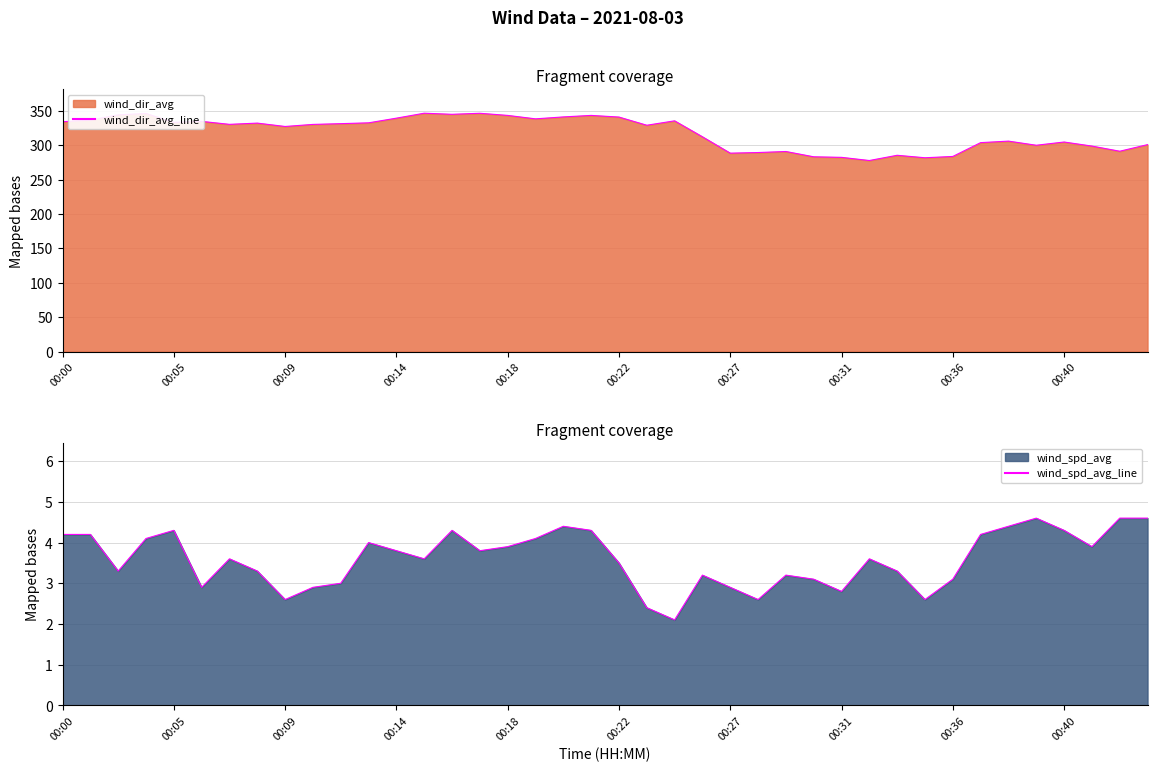

Which series has the largest total across all categories?

wind_dir_avg_line